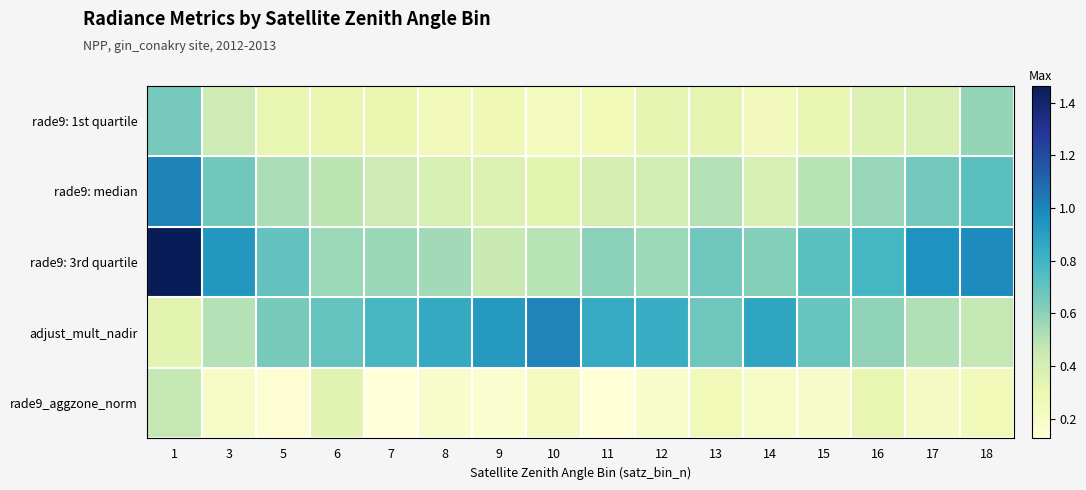

List the series in order of their peak value, lowest first.

rade9_aggzone_norm, rade9: 1st quartile, adjust_mult_nadir, rade9: median, rade9: 3rd quartile